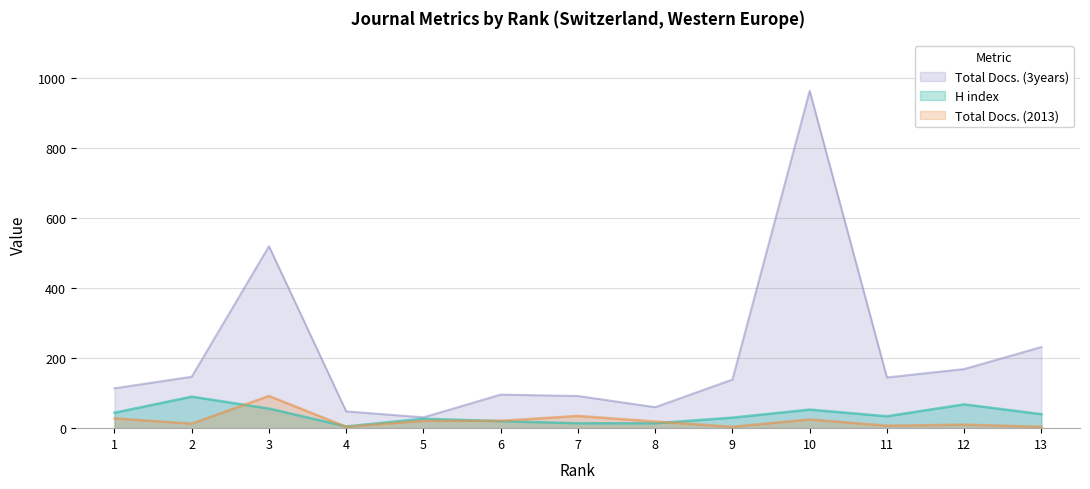

How many lines are shown in the chart?

3